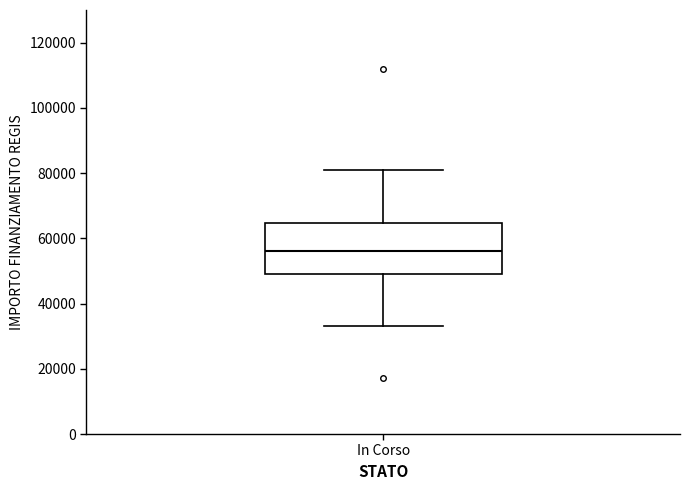

Where does the lower whisker of the box for In Corso end on the y-axis? The values are not printed on the chart, so give them approximately, as read against the axis.

32000